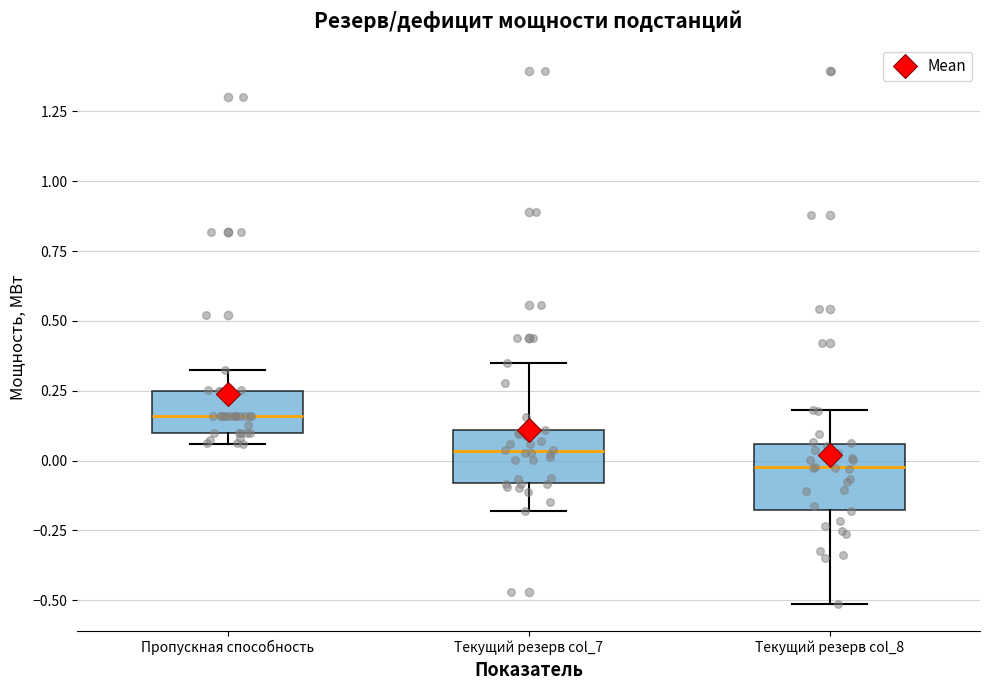

Where does the median line of the box for Пропускная способность sit on the y-axis? The values are not printed on the chart, so give them approximately, as read against the axis.

0.15